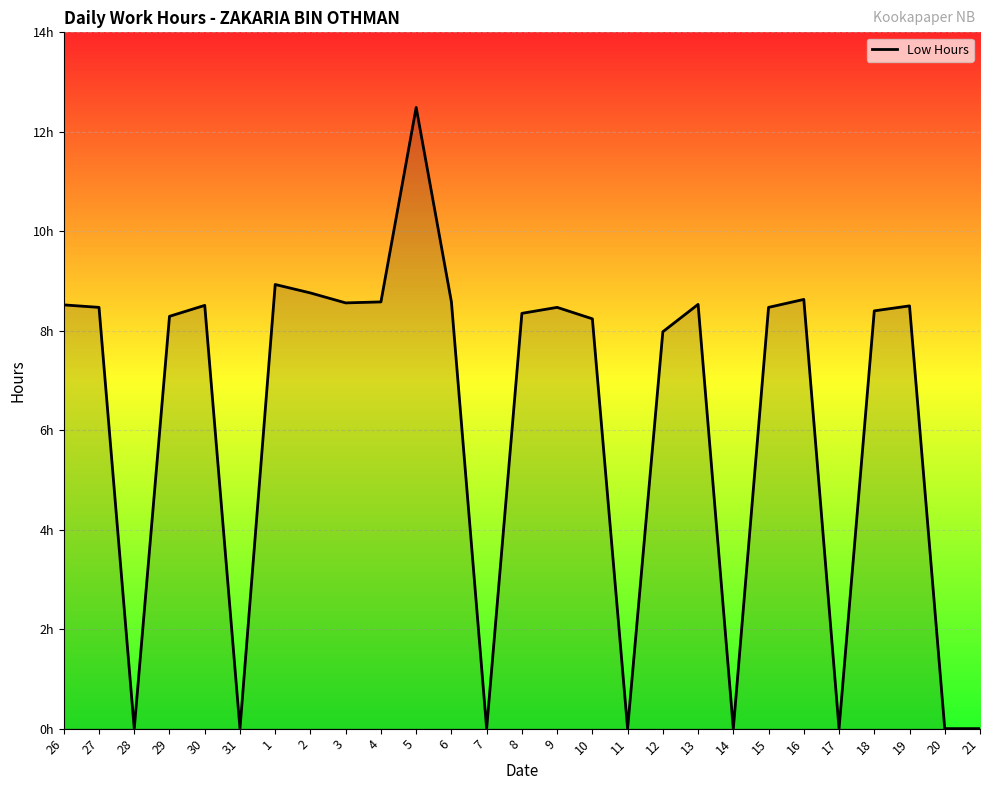

Where does the data first go above 8?

26